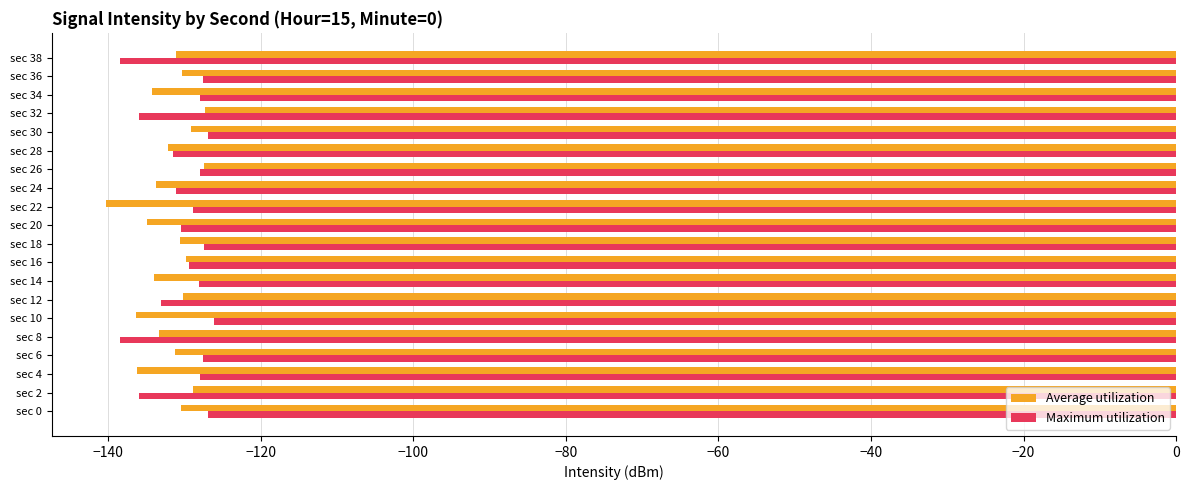

Is the value of Maximum utilization at sec 8 greater than the value of Average utilization at sec 14?

No